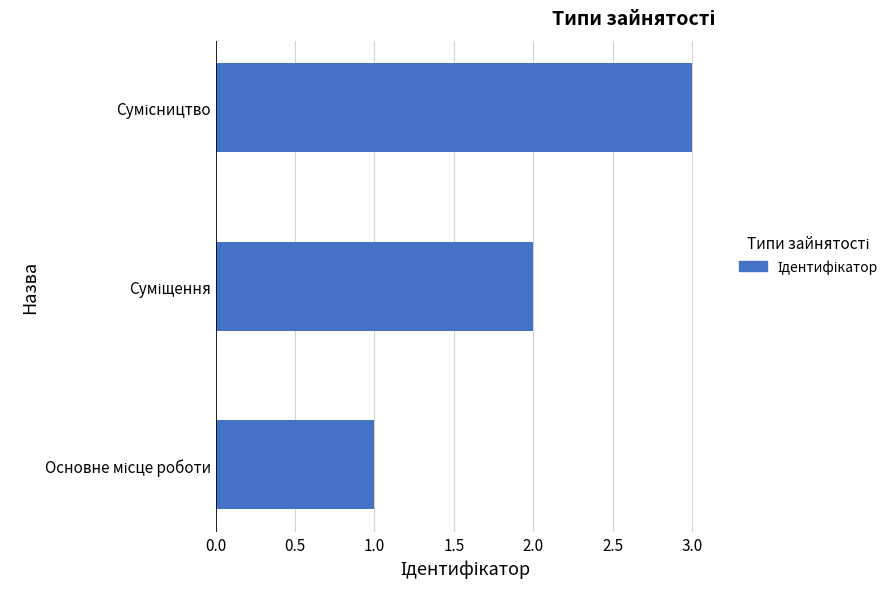

What is the maximum value shown in the chart?

3